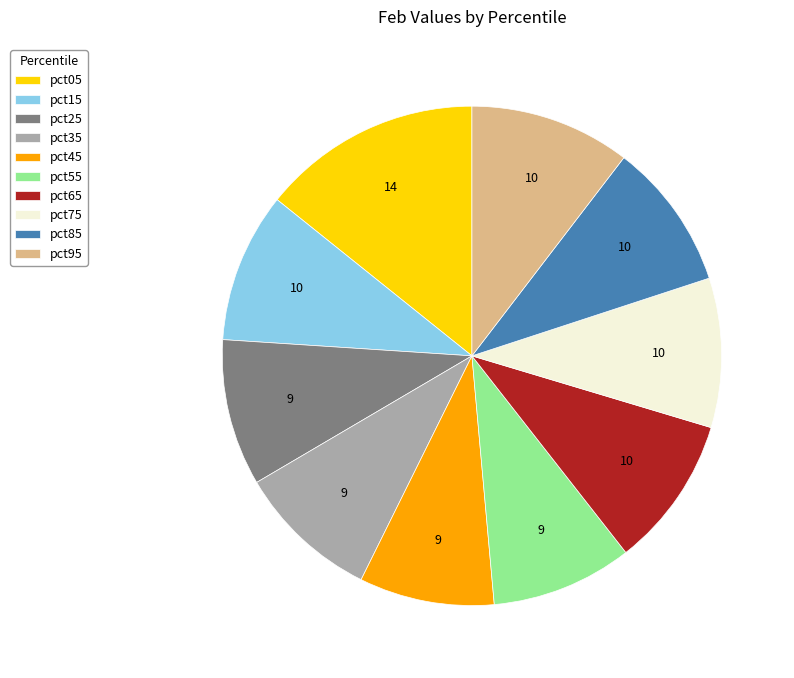

Is it true that pct25 is 1% of the pie?

False